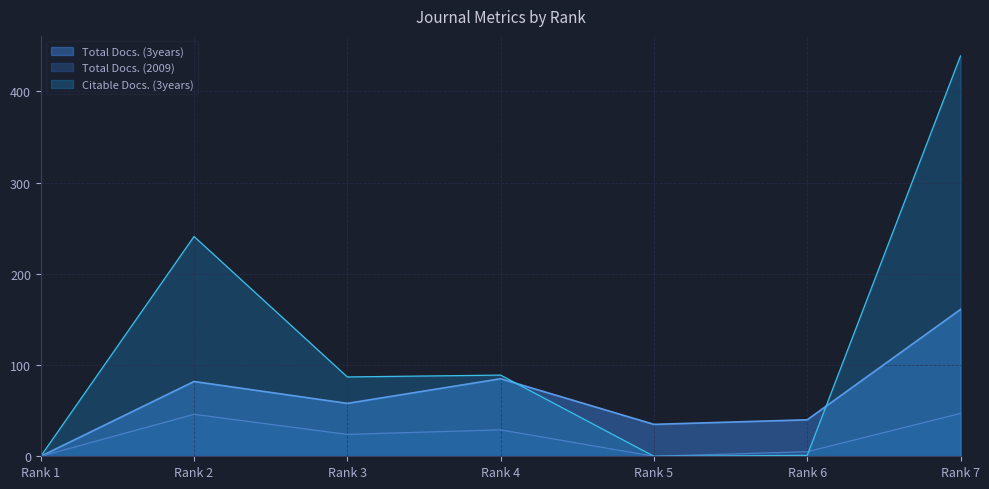

True or false: Total Docs. (2009) and Total Docs. (3years) cross at least once.

False